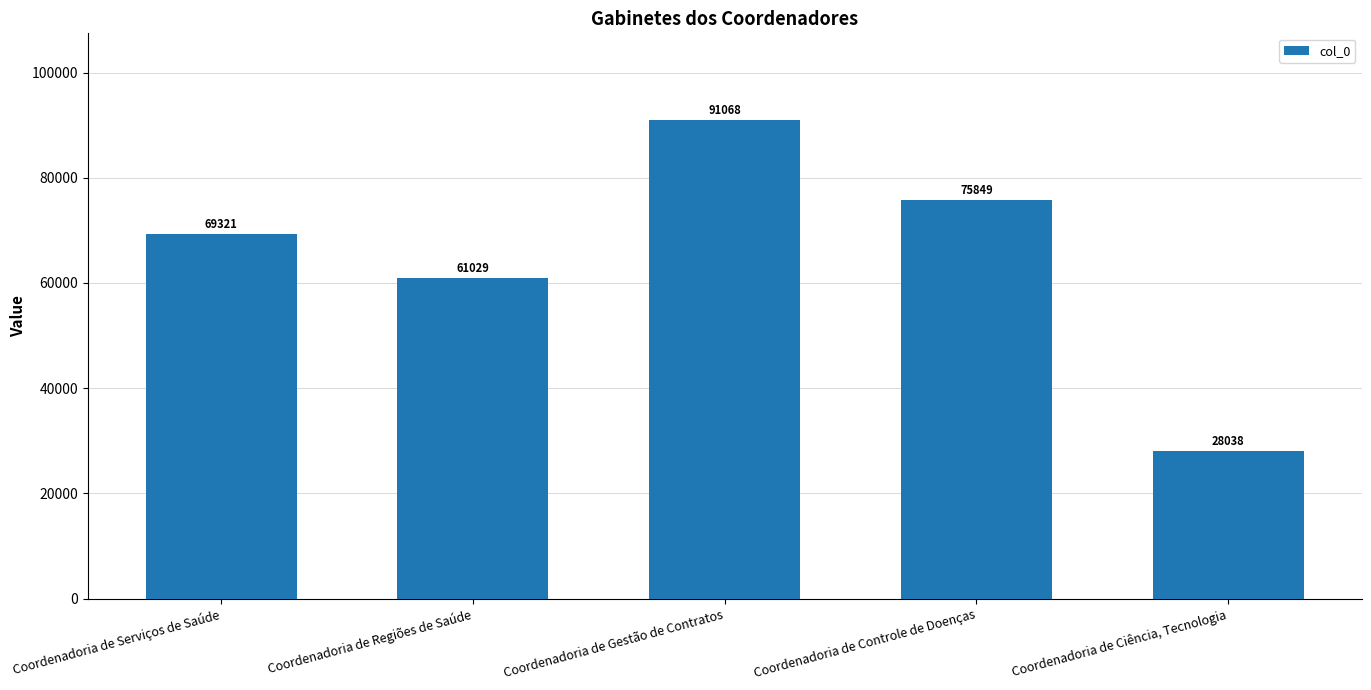

At which category does the chart reach its peak across all series?

Coordenadoria de Gestão de Contratos